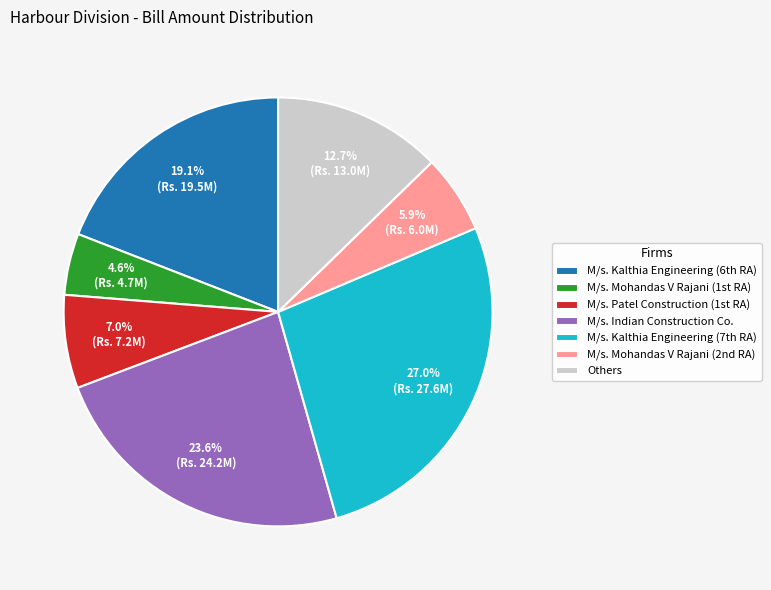

Which category has the smallest portion of the pie?

M/s. Mohandas V Rajani (1st RA)